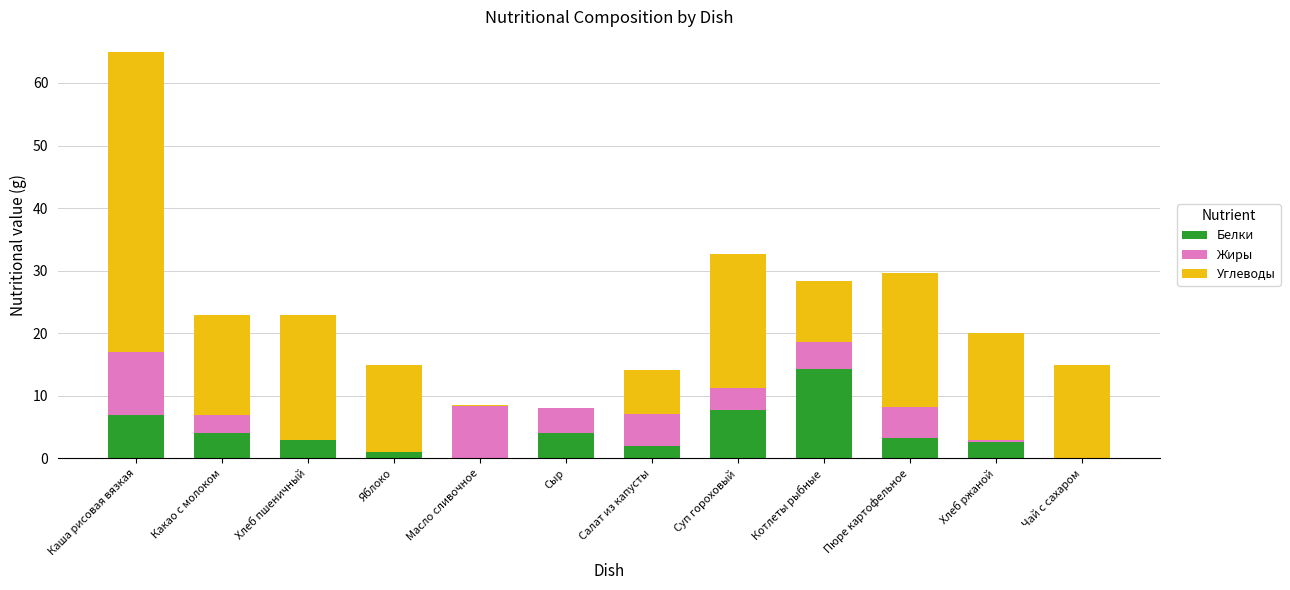

Read the Белки value at Сыр.

4.0